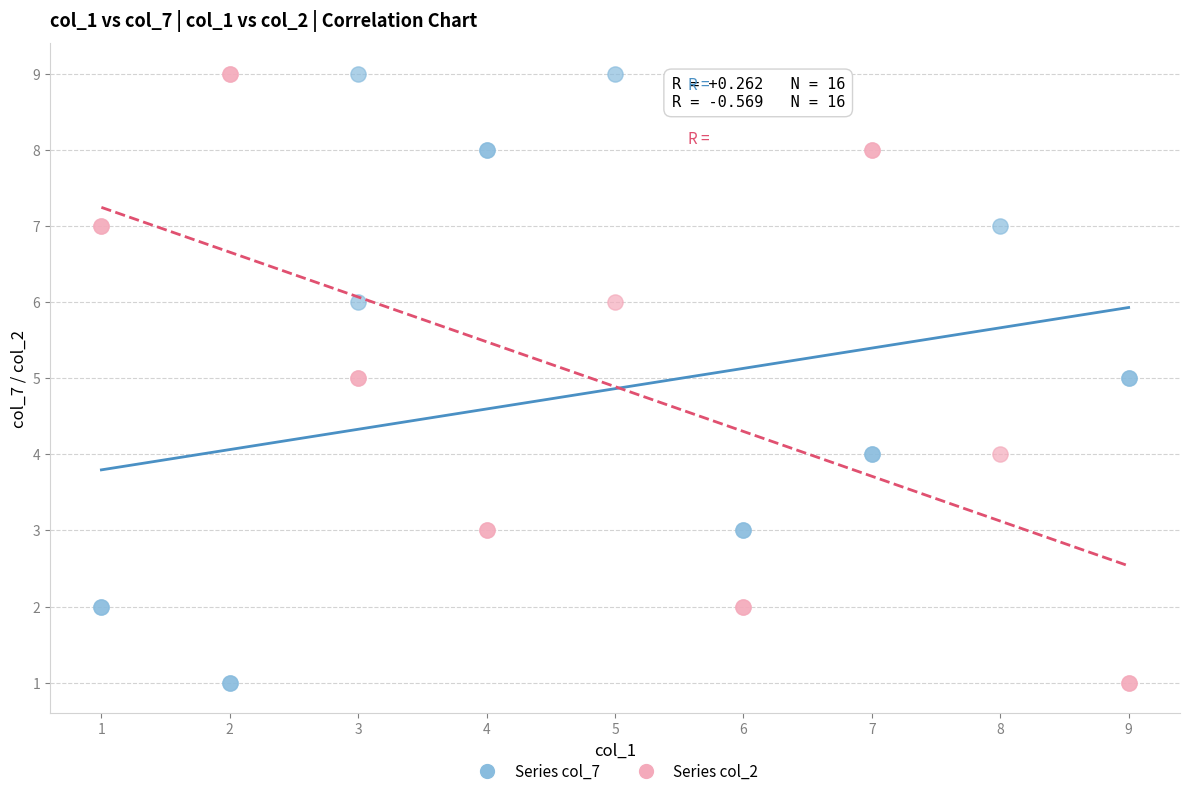

What is the X range (max minus min) for the scatter plot?

8